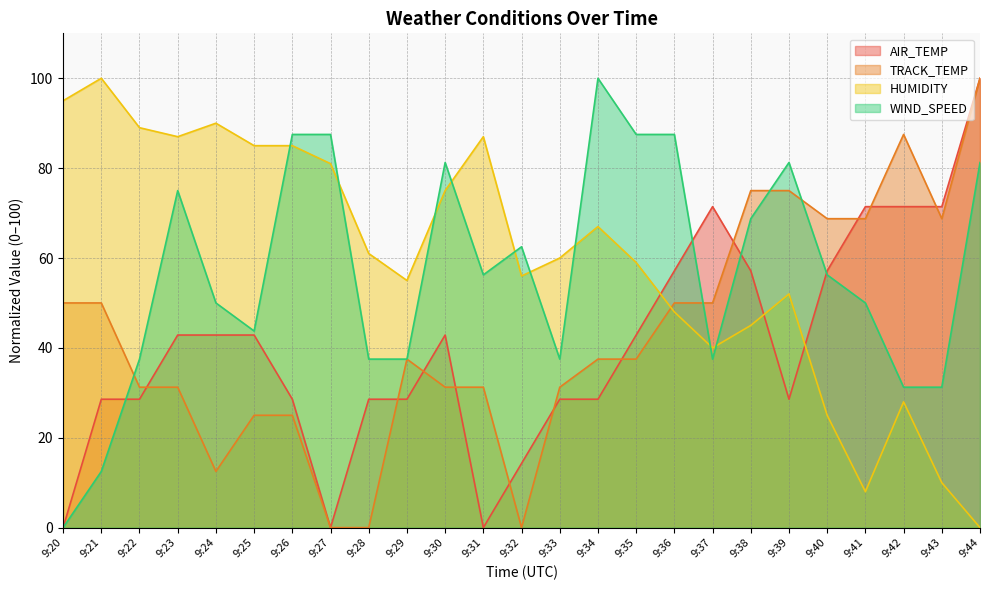

What is the maximum value for HUMIDITY?

100.0